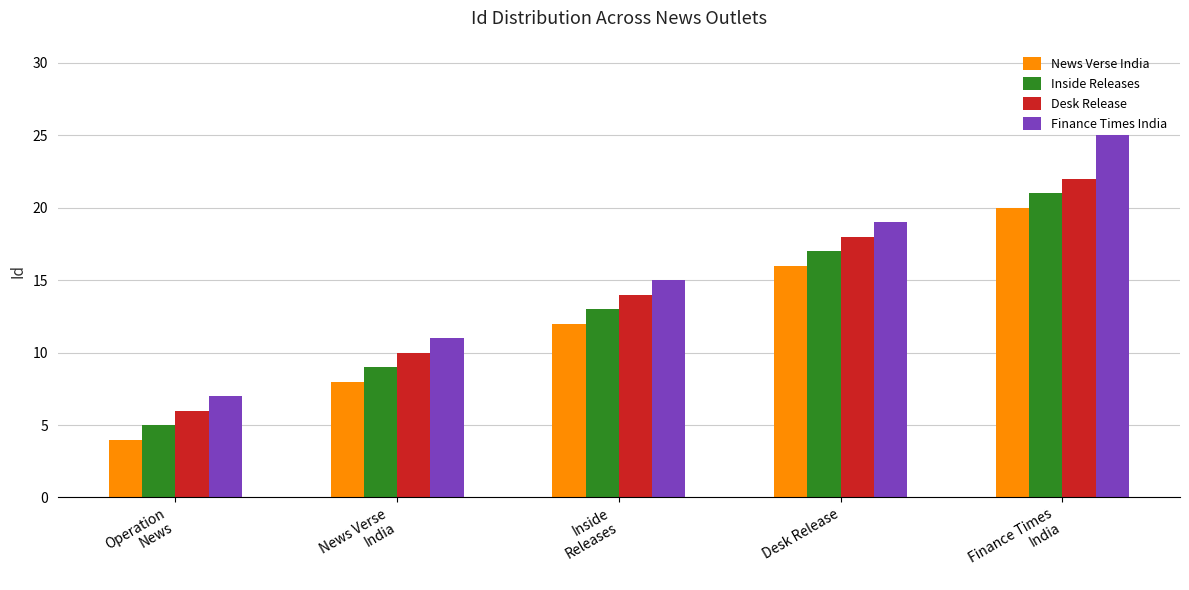

Is it true that Finance Times India equals 11 at News Verse
India?

True